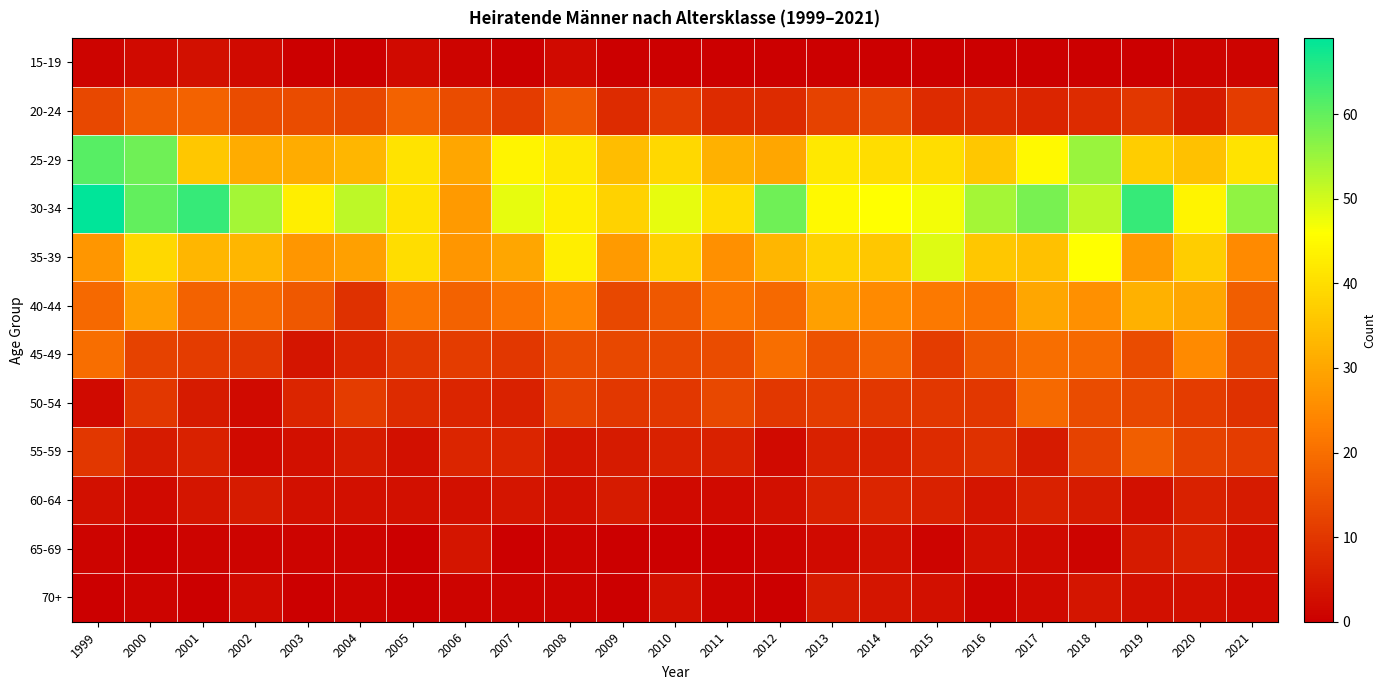

Reading right to left, transcribe all the data shown in this chart.

15-19: 2021=1	2020=1	2019=0	2018=0	2017=0	2016=0	2015=0	2014=0	2013=0	2012=0	2011=0	2010=0	2009=0	2008=2	2007=0	2006=1	2005=2	2004=0	2003=0	2002=2	2001=3	2000=2	1999=1
20-24: 2021=11	2020=5	2019=10	2018=8	2017=7	2016=8	2015=8	2014=13	2013=12	2012=8	2011=8	2010=11	2009=8	2008=16	2007=11	2006=14	2005=18	2004=13	2003=14	2002=14	2001=18	2000=17	1999=13
25-29: 2021=41	2020=35	2019=37	2018=55	2017=45	2016=36	2015=40	2014=40	2013=42	2012=30	2011=32	2010=39	2009=34	2008=42	2007=44	2006=30	2005=41	2004=33	2003=31	2002=31	2001=36	2000=59	1999=61
30-34: 2021=56	2020=44	2019=64	2018=52	2017=58	2016=54	2015=47	2014=46	2013=45	2012=59	2011=40	2010=48	2009=38	2008=43	2007=48	2006=28	2005=41	2004=52	2003=43	2002=54	2001=64	2000=60	1999=69
35-39: 2021=25	2020=37	2019=28	2018=46	2017=35	2016=36	2015=49	2014=36	2013=38	2012=33	2011=26	2010=38	2009=28	2008=43	2007=30	2006=27	2005=40	2004=29	2003=27	2002=33	2001=33	2000=39	1999=27
40-44: 2021=17	2020=30	2019=32	2018=26	2017=30	2016=21	2015=22	2014=25	2013=29	2012=19	2011=21	2010=16	2009=13	2008=24	2007=21	2006=18	2005=21	2004=9	2003=16	2002=19	2001=18	2000=29	1999=19
45-49: 2021=13	2020=25	2019=14	2018=19	2017=20	2016=16	2015=11	2014=18	2013=15	2012=20	2011=14	2010=13	2009=13	2008=14	2007=10	2006=11	2005=10	2004=7	2003=4	2002=10	2001=11	2000=12	1999=20
50-54: 2021=9	2020=11	2019=13	2018=14	2017=19	2016=10	2015=10	2014=10	2013=11	2012=10	2011=13	2010=10	2009=10	2008=12	2007=6	2006=7	2005=8	2004=11	2003=7	2002=2	2001=5	2000=10	1999=2
55-59: 2021=11	2020=12	2019=17	2018=12	2017=5	2016=9	2015=8	2014=6	2013=6	2012=2	2011=6	2010=6	2009=5	2008=4	2007=7	2006=7	2005=3	2004=5	2003=3	2002=2	2001=6	2000=5	1999=10
60-64: 2021=5	2020=6	2019=3	2018=5	2017=6	2016=4	2015=6	2014=7	2013=6	2012=3	2011=2	2010=2	2009=5	2008=3	2007=4	2006=3	2005=3	2004=3	2003=3	2002=5	2001=4	2000=2	1999=3
65-69: 2021=3	2020=6	2019=5	2018=1	2017=2	2016=3	2015=1	2014=3	2013=2	2012=1	2011=0	2010=0	2009=0	2008=1	2007=0	2006=4	2005=0	2004=1	2003=1	2002=1	2001=1	2000=0	1999=1
70+: 2021=2	2020=3	2019=3	2018=4	2017=2	2016=1	2015=3	2014=4	2013=5	2012=0	2011=1	2010=3	2009=0	2008=1	2007=1	2006=1	2005=0	2004=1	2003=0	2002=2	2001=0	2000=1	1999=0